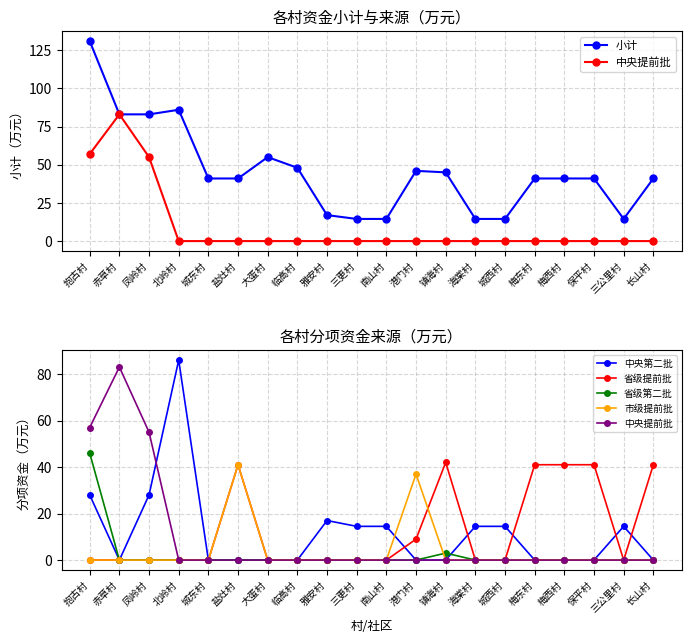

At which category does 中央提前批 reach its first local peak?

赤草村